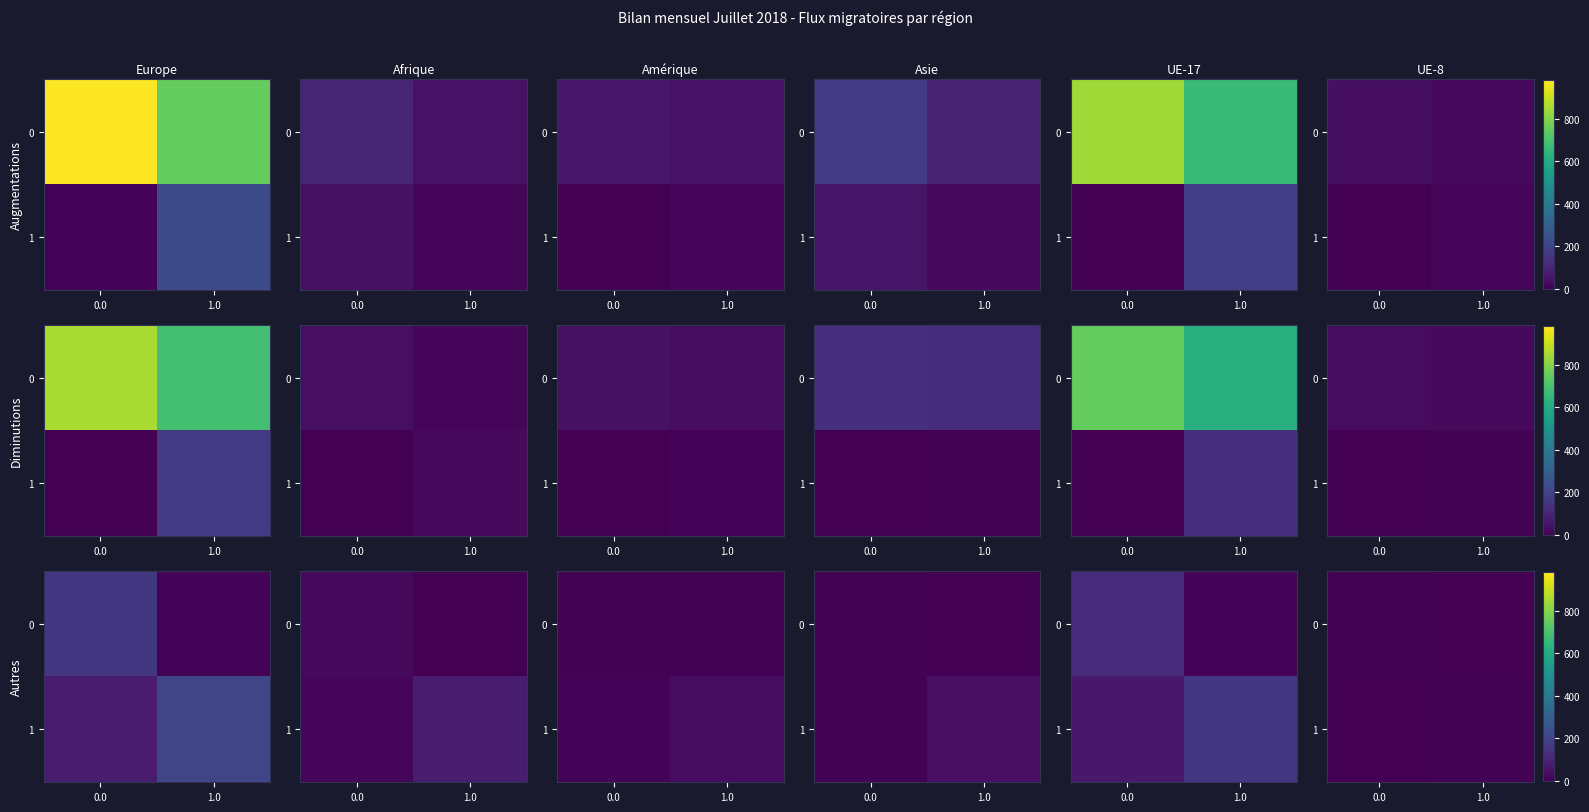

The 1 series shows 5 at 1.0. True or false?

True